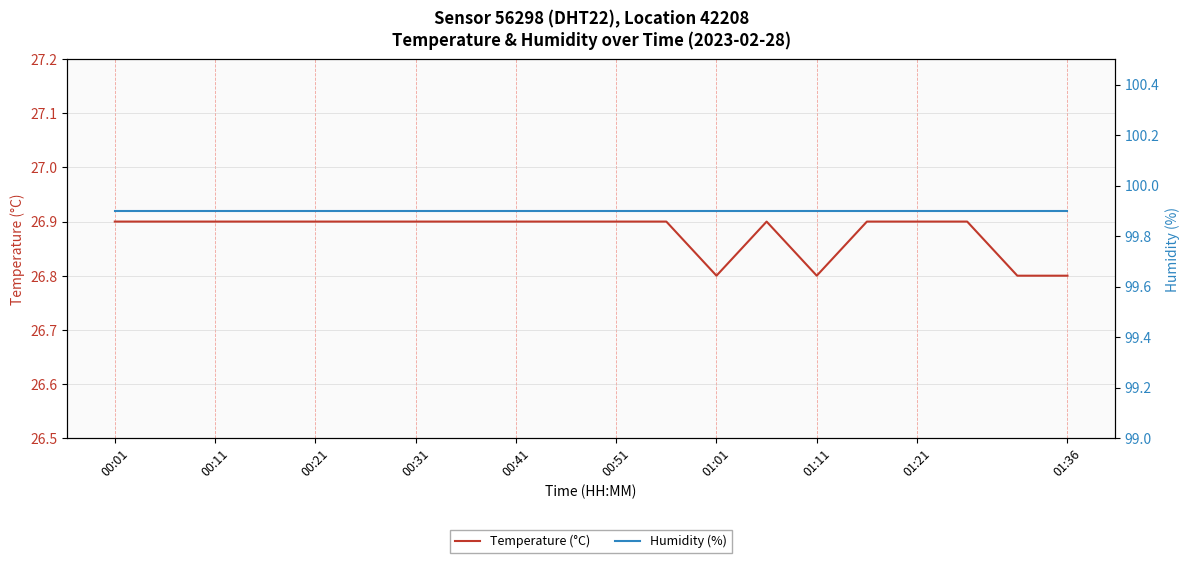

List the series in order of their overall mean, lowest first.

Temperature (°C), Humidity (%)